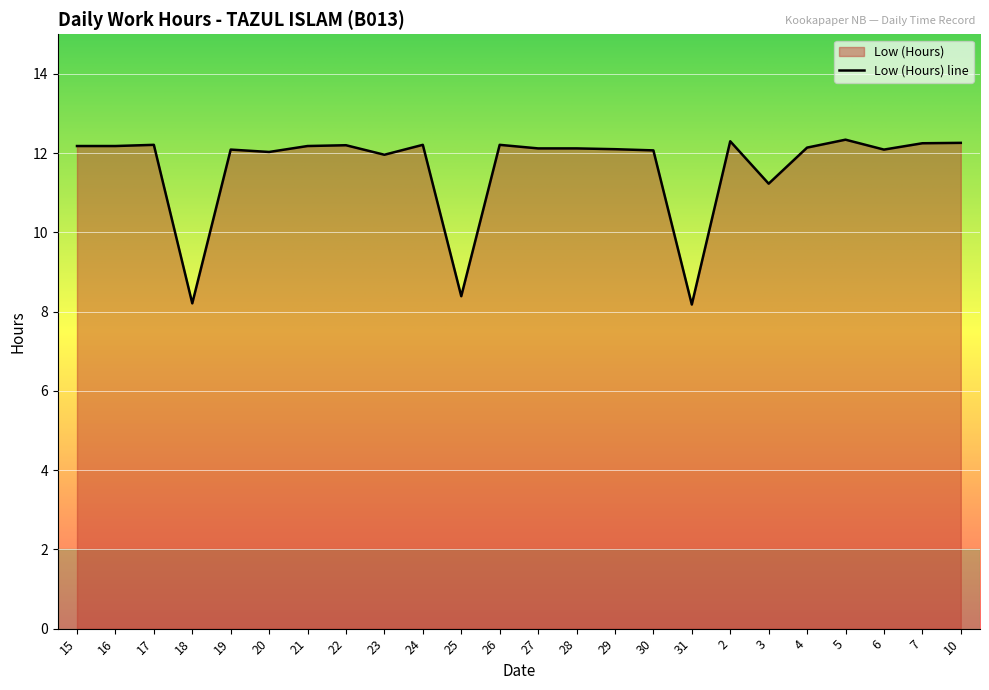

True or false: the data shows 5.6 at 30.

False